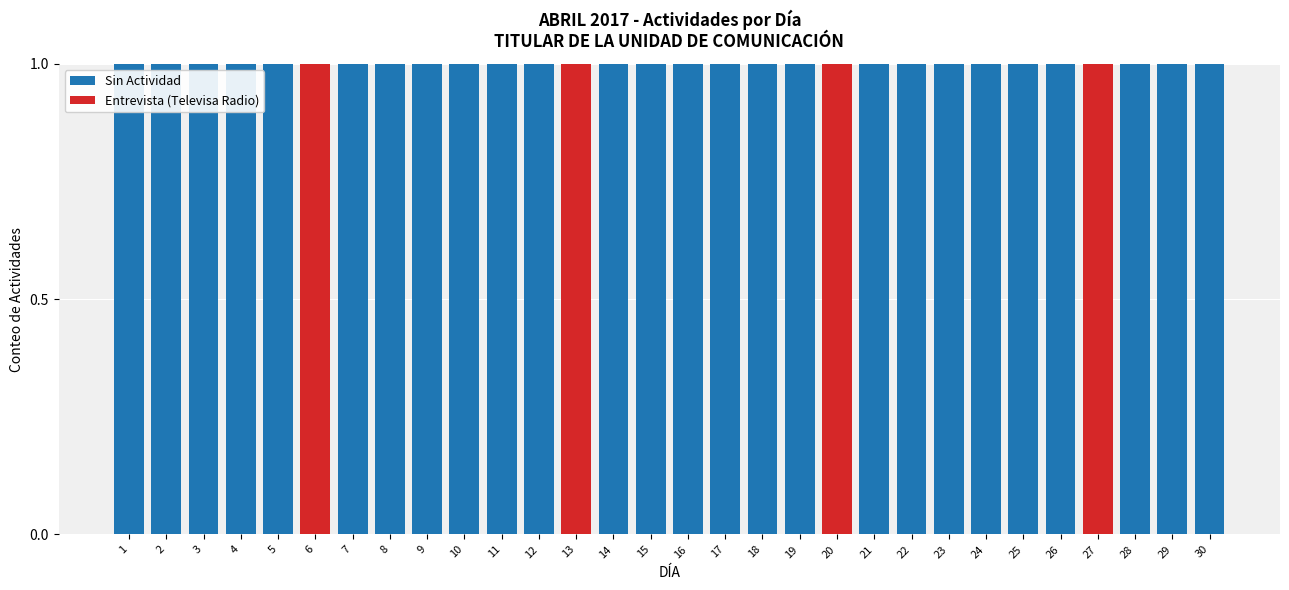

Is it true that Sin Actividad equals 2 at 23?

False